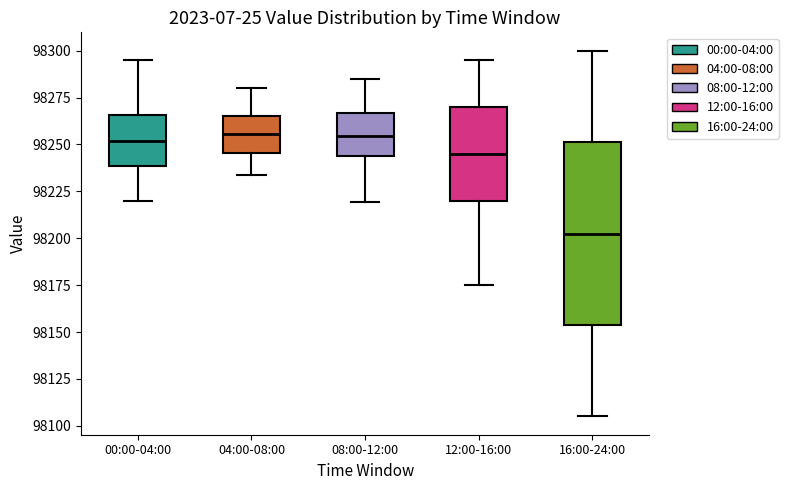

Reading left to right, read every box against the y-axis: the position of its median line, the range the box covers, and the ends of its whiskers. The values are not printed on the chart, so give them approximately, as read against the axis.

00:00-04:00: median 98250, box 98240 to 98265, whiskers 98220 to 98295
04:00-08:00: median 98255, box 98245 to 98265, whiskers 98235 to 98280
08:00-12:00: median 98255, box 98245 to 98265, whiskers 98220 to 98285
12:00-16:00: median 98245, box 98220 to 98270, whiskers 98175 to 98295
16:00-24:00: median 98205, box 98155 to 98250, whiskers 98105 to 98300